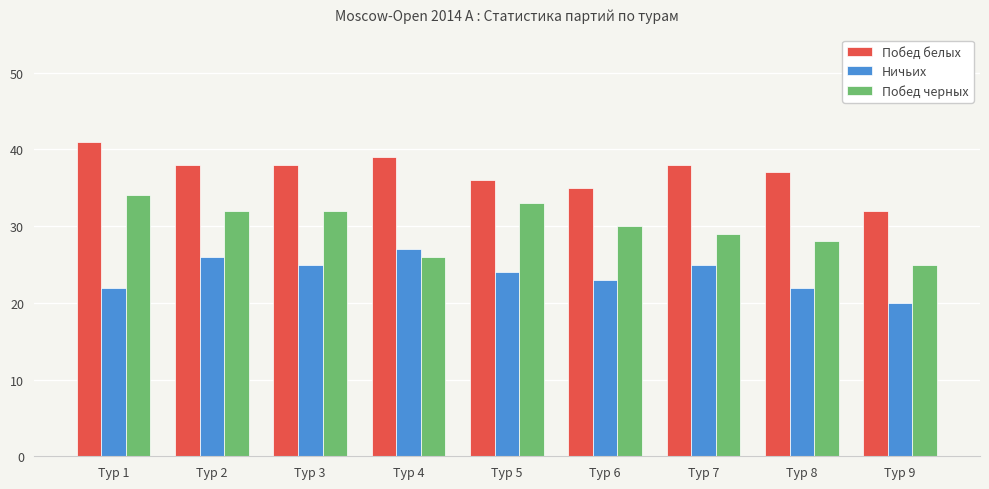

The value of Ничьих at Тур 5 is 24. True or false?

True